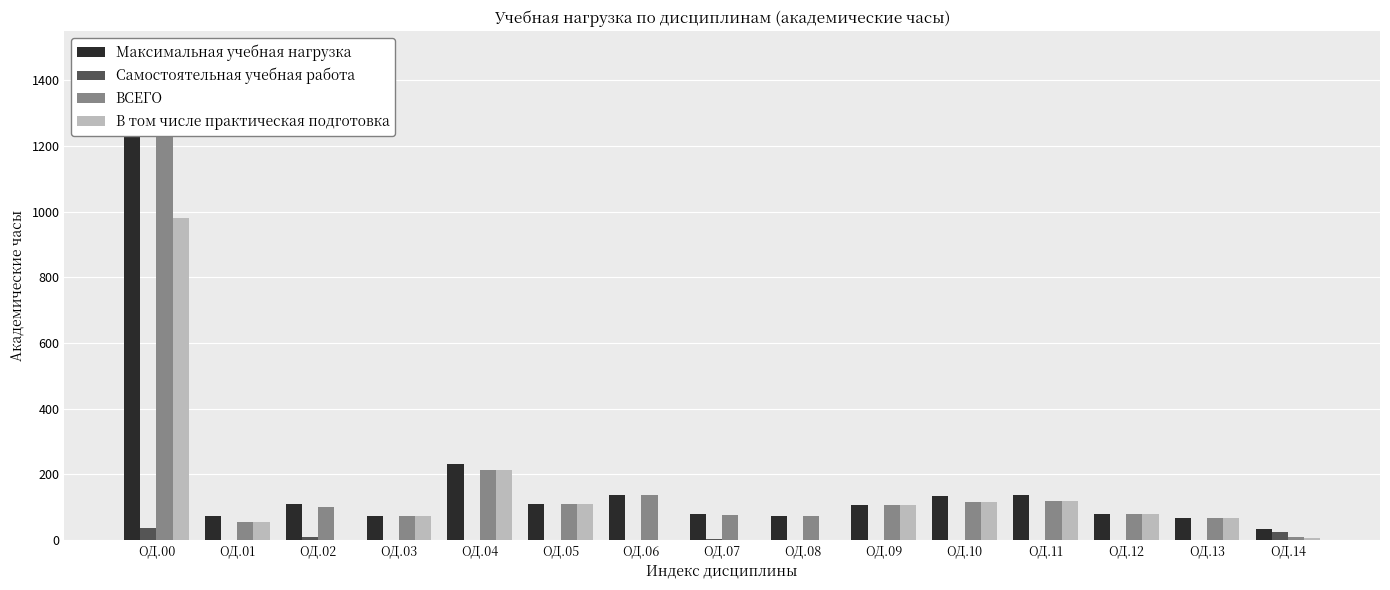

The value of ВСЕГО at ОД.07 is 76. True or false?

True